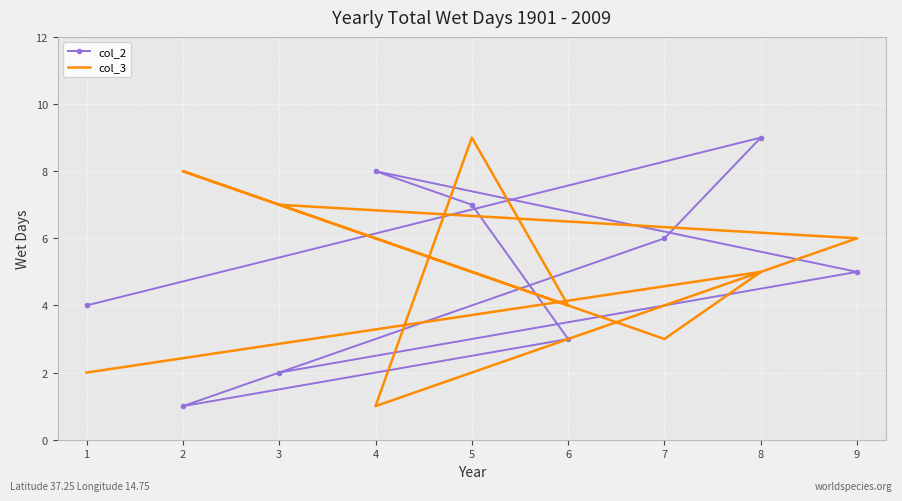

Rank the series at 5 from lowest to highest value.

col_2, col_3